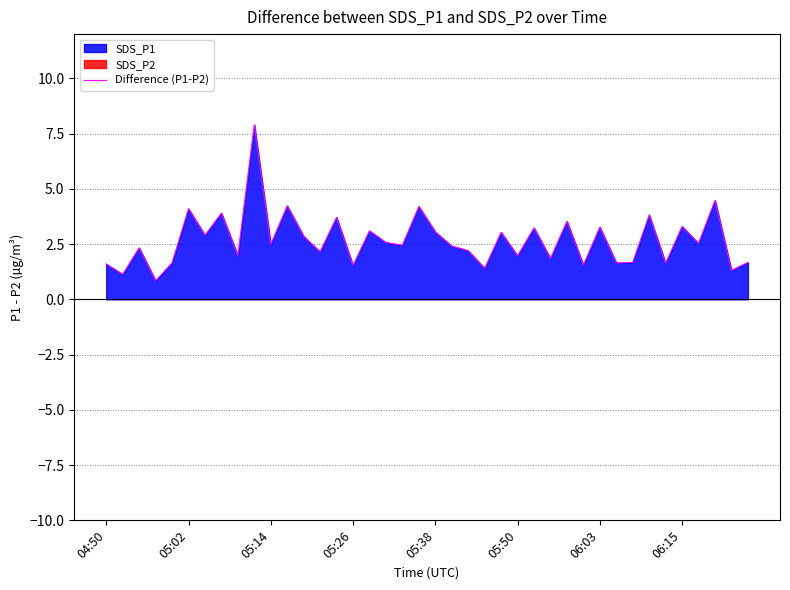

What is the minimum value for Difference (P1-P2)?

0.8